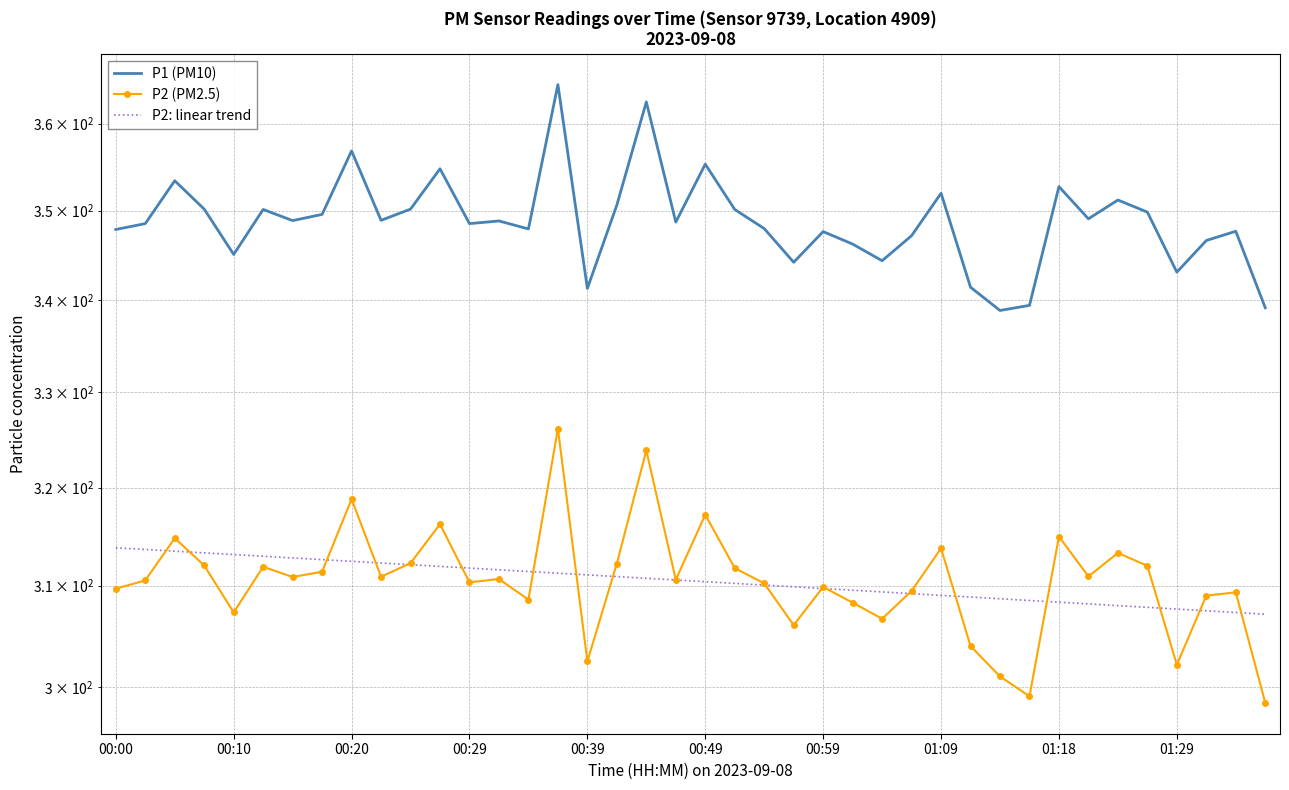

Which label corresponds to the largest value in the chart?

15